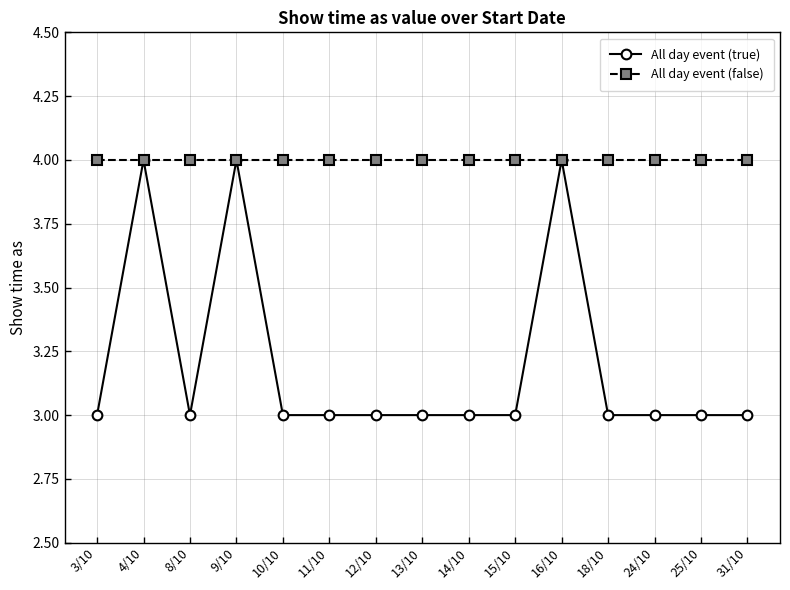

What position from the left is 18/10?

12